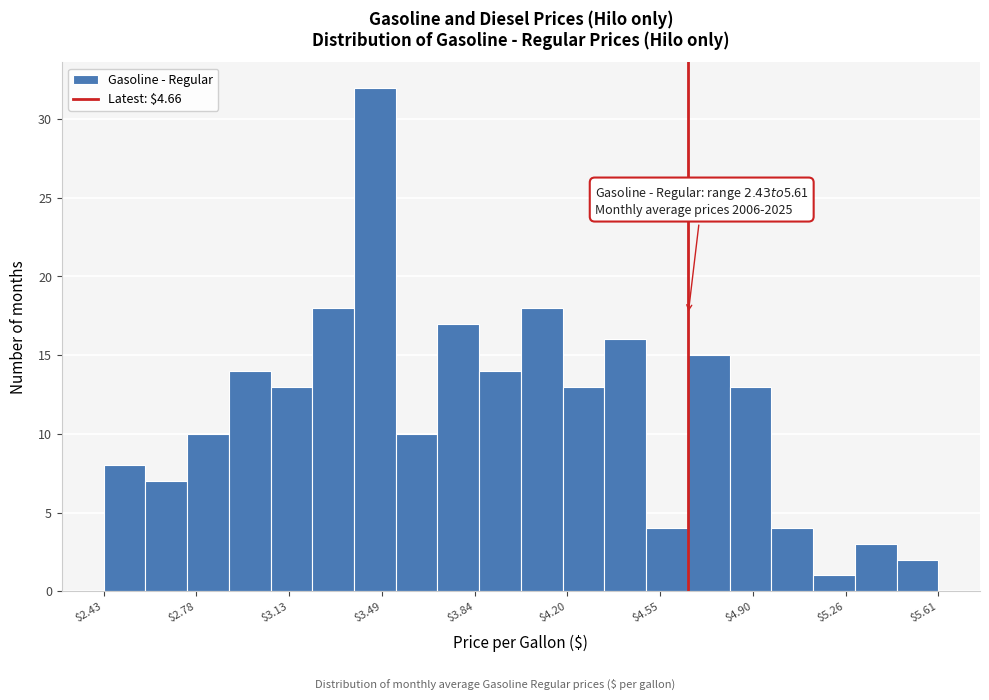

Around what value on the x-axis is the tallest bar? Give the approximate position of its centre, as read against the axis.

3.45